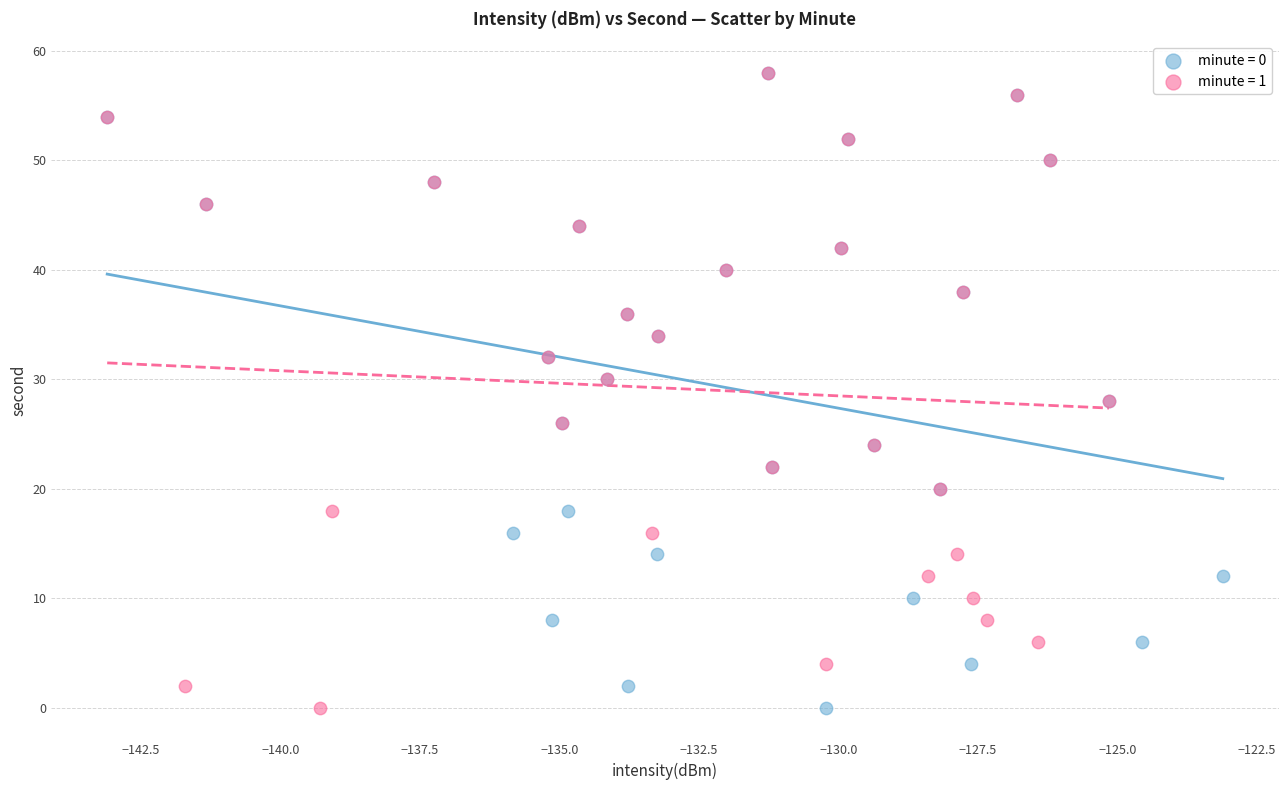

What are all the series names shown in the legend?

minute = 0, minute = 1